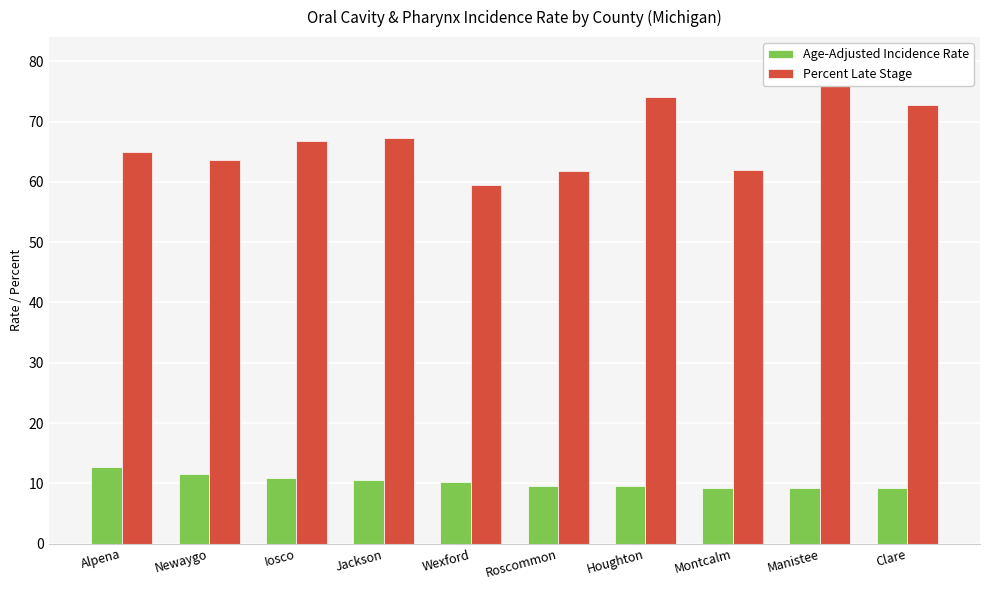

At how many categories does at least one series exceed 69?

3